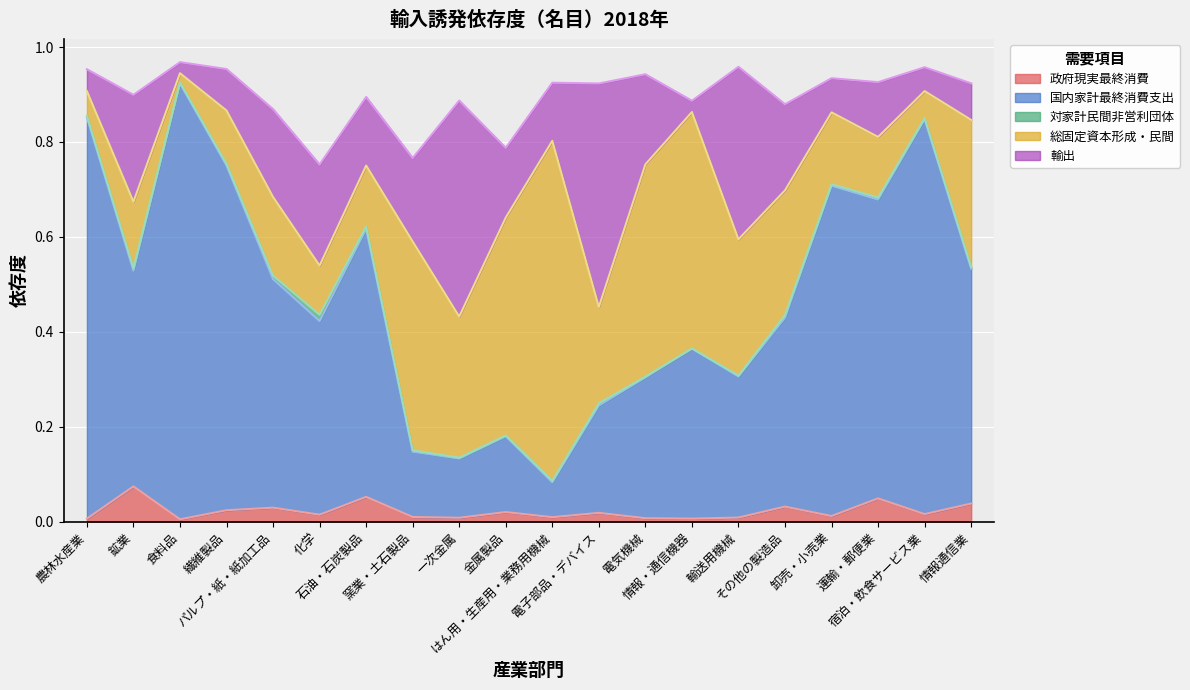

How many interior local peaks does the 総固定資本形成・民間 series have?

5